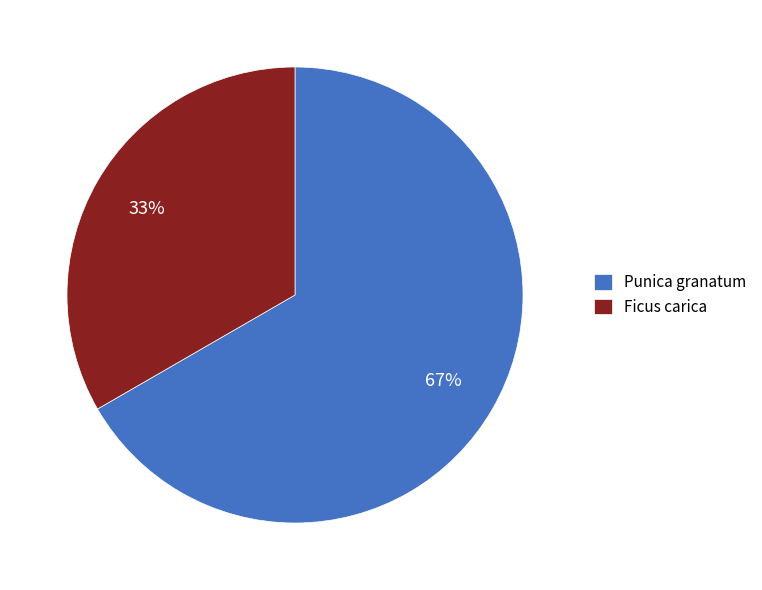

How many segments does this pie chart have?

2